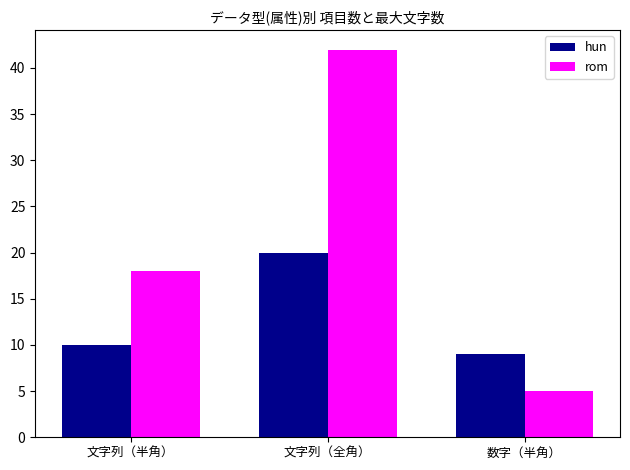

At which label does hun reach its peak?

文字列（全角）